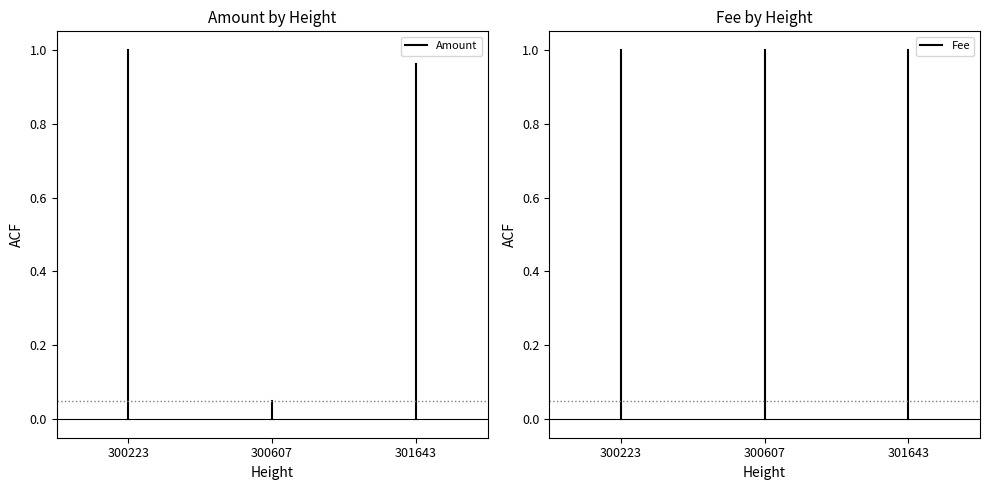

Is it true that Amount equals 1 at 300223?

False